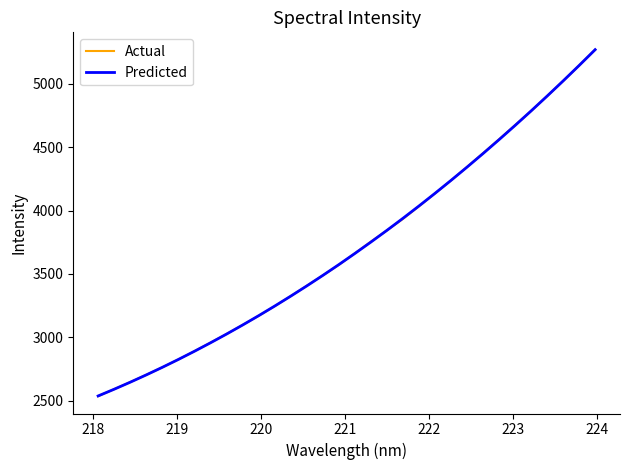

What is the highest value of the Actual series?

5268.3